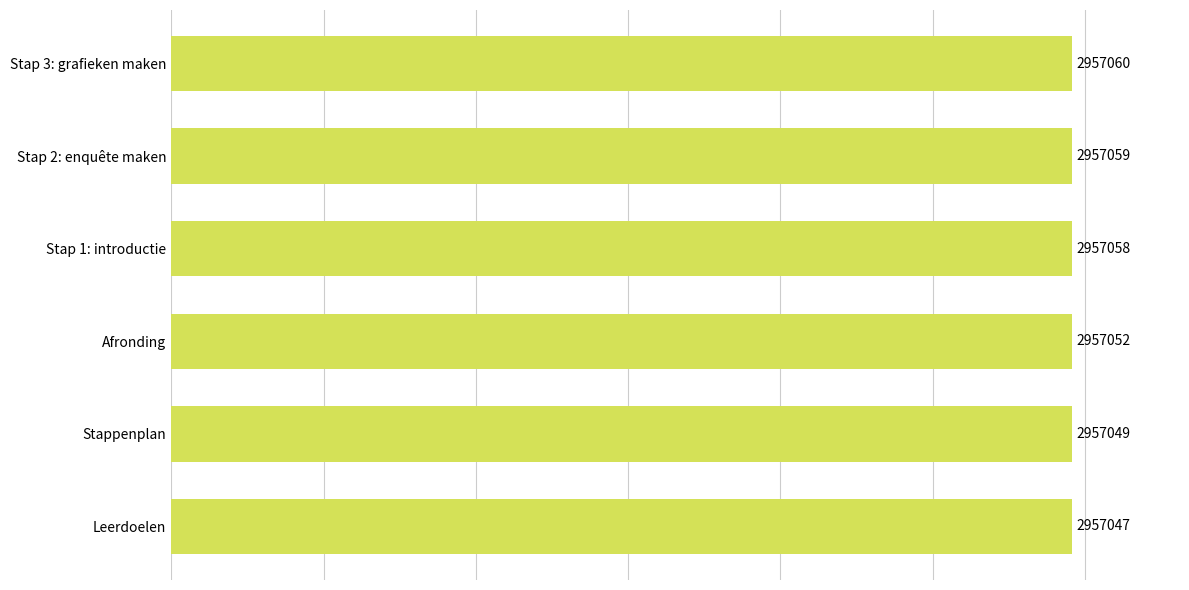

True or false: the data shows 2957060 at Stap 3: grafieken maken.

True